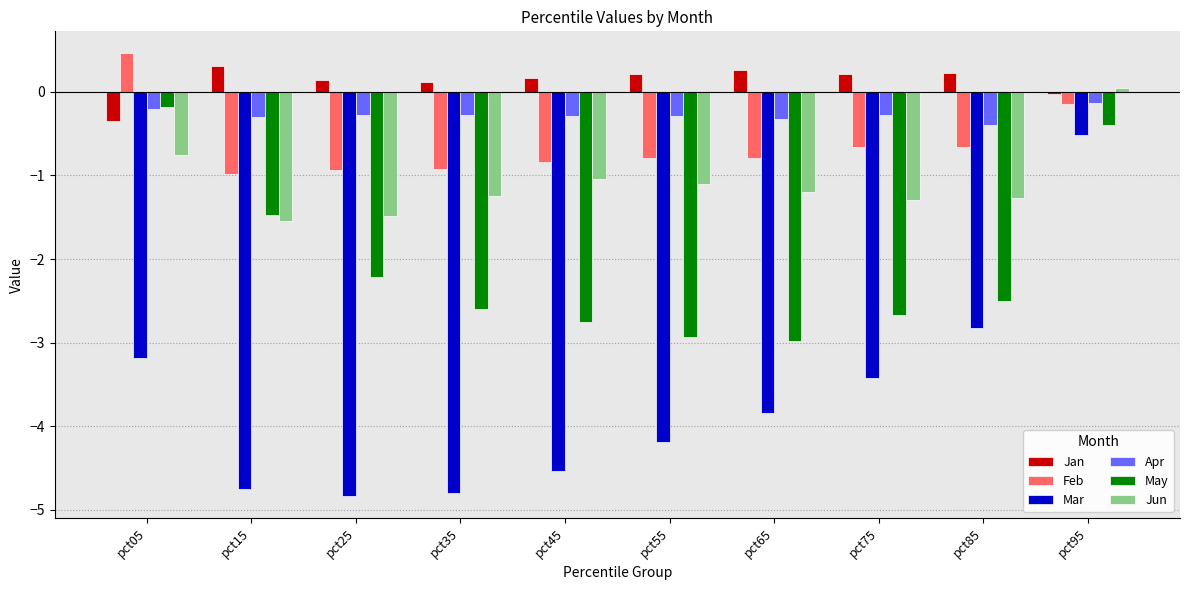

Is it true that Mar equals -5.4 at pct65?

False